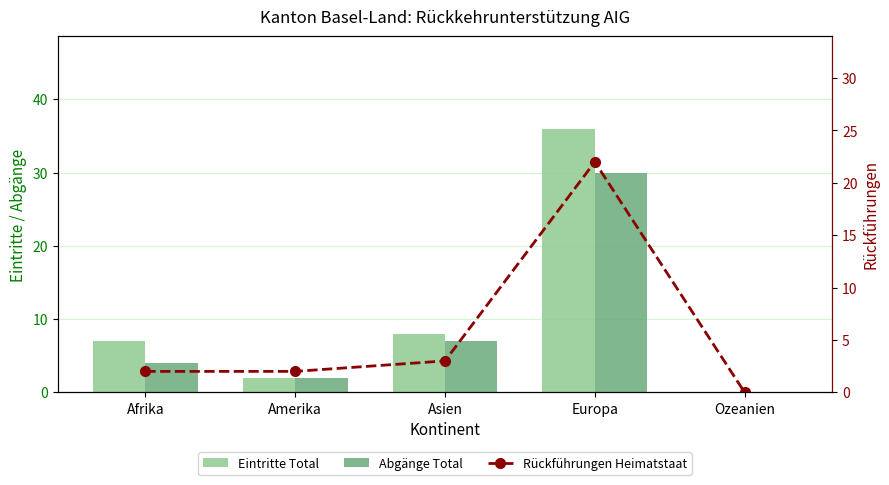

Which series has the largest total across all categories?

Eintritte Total